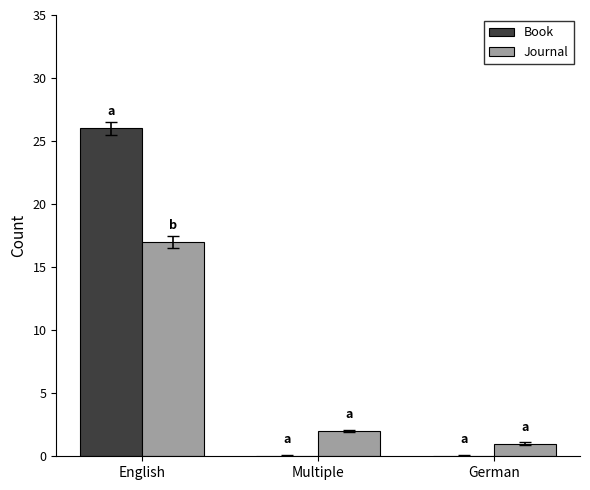

Reading right to left, what are all the values shown in this chart?

Book: 0	0	26
Journal: 1	2	17